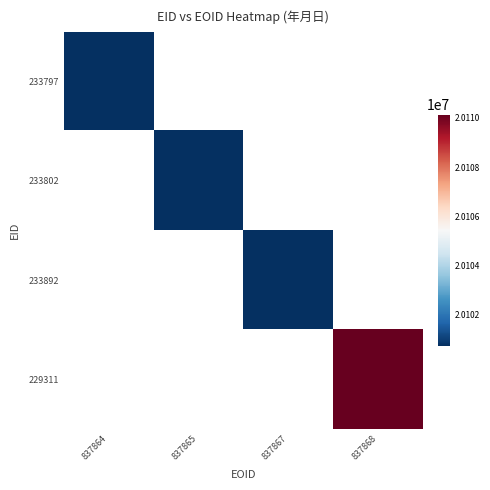

At how many categories does at least one series exceed 20103276?

1